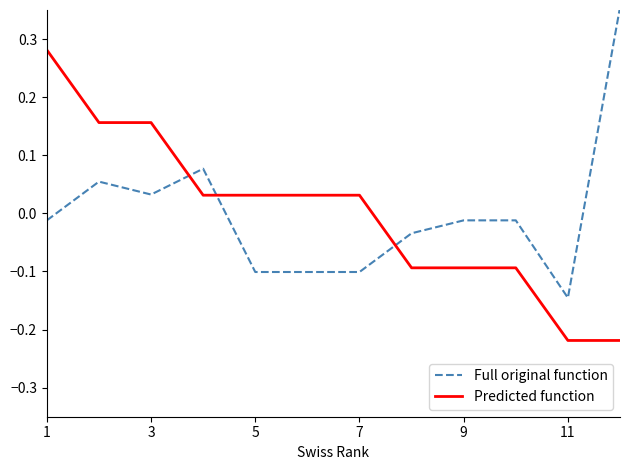

Rank the series by their maximum value, from lowest to highest.

Predicted function, Full original function